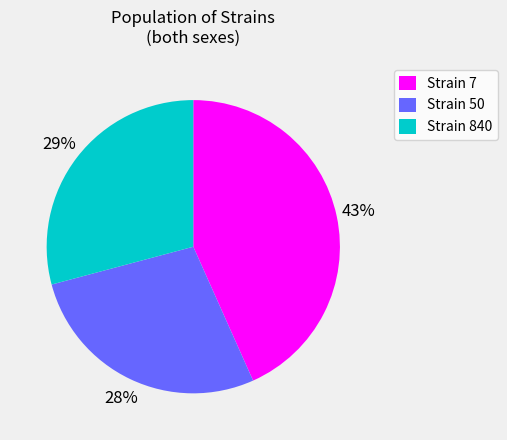

What percentage is the Strain 7 slice, to the nearest percent?

43%